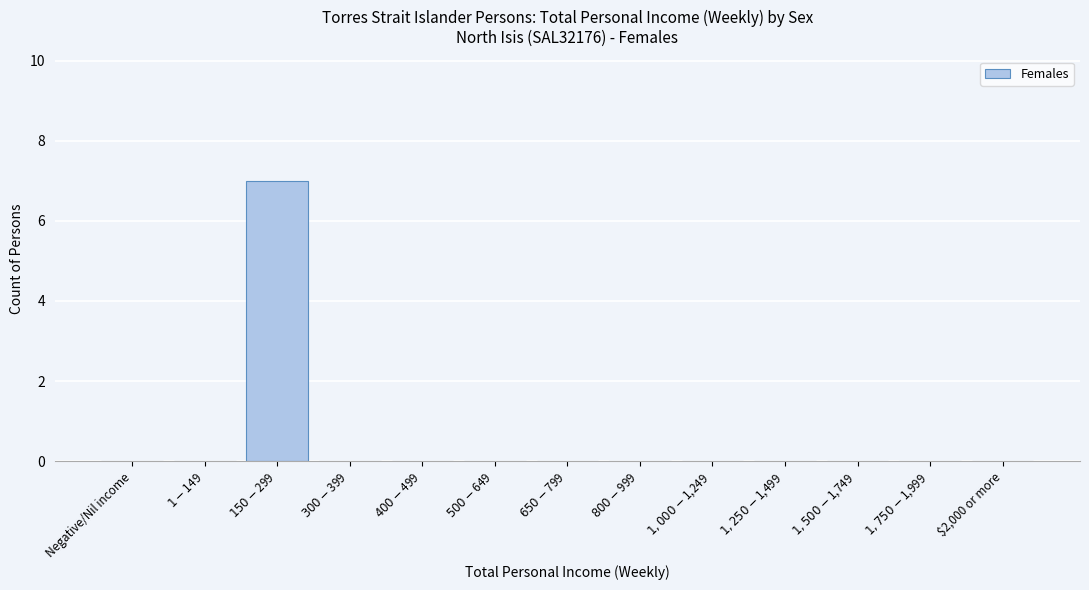

What is the maximum value shown in the chart?

7